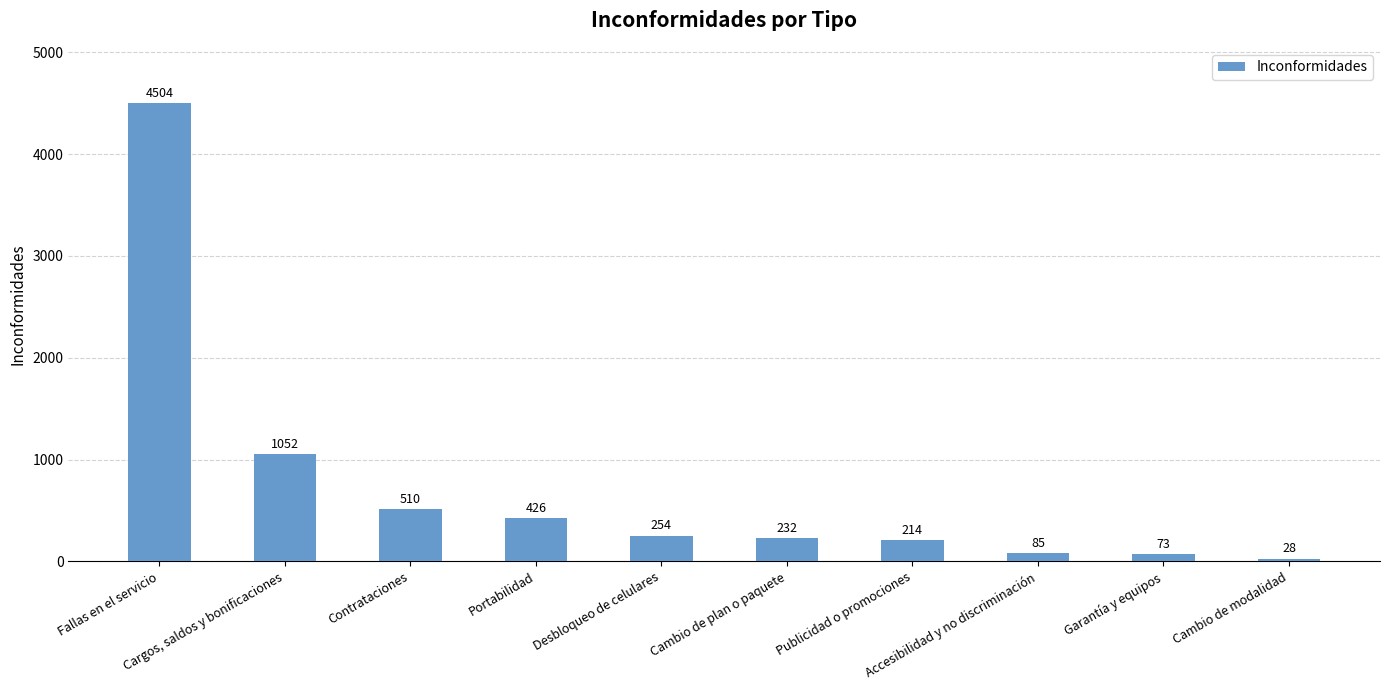

What is the difference between the maximum and minimum values?

4476